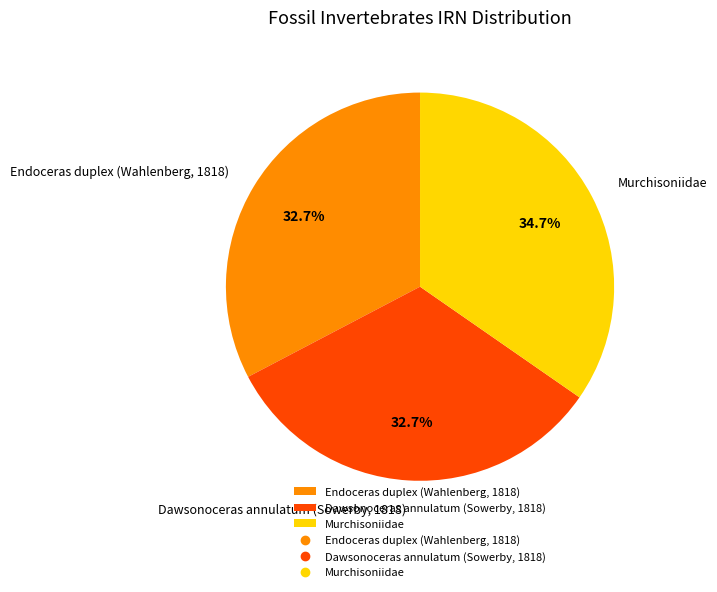

Which slice is the largest?

Murchisoniidae